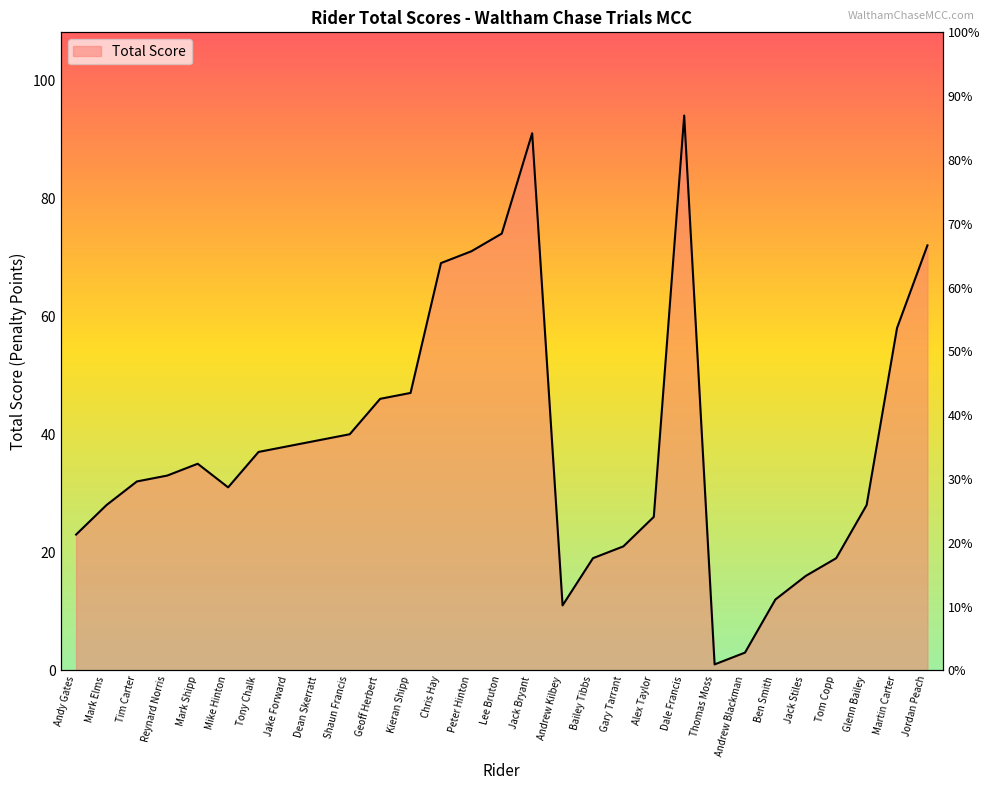

At which label does the data first exceed 33?

Mark Shipp